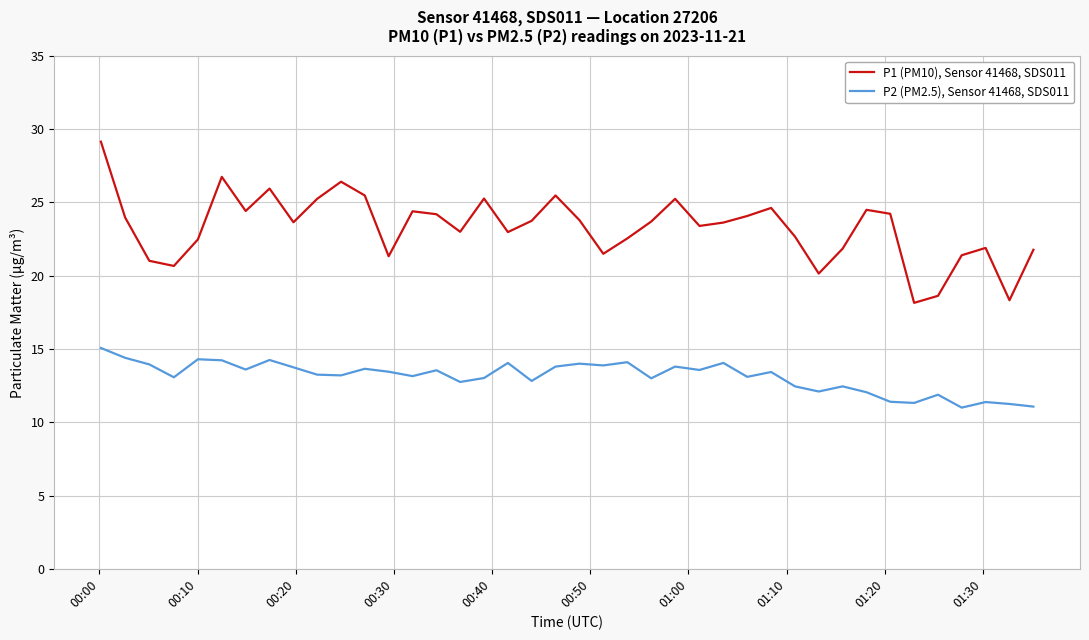

What is the maximum value for P2 (PM2.5), Sensor 41468, SDS011?

15.1